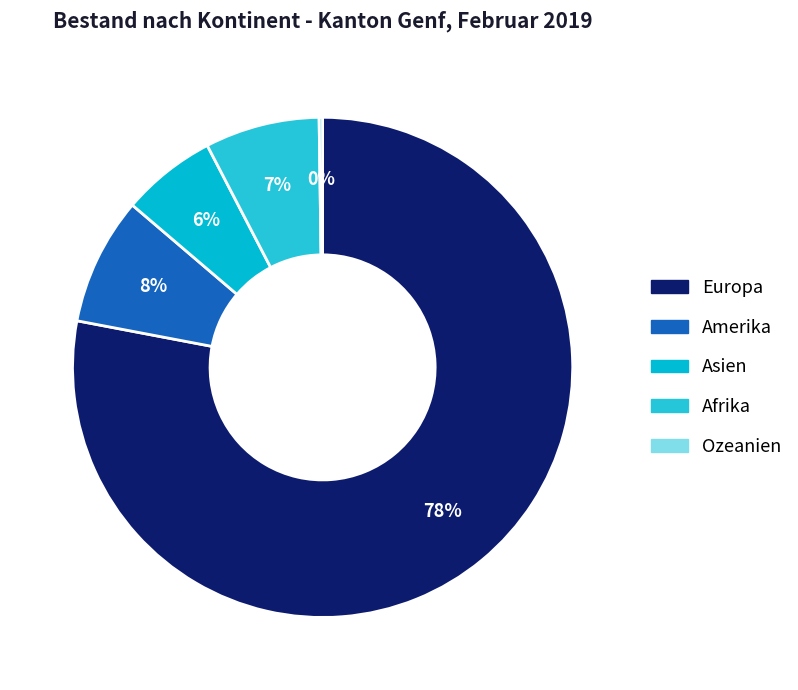

Combined, what portion of the pie is Europa and Asien?

84.1%